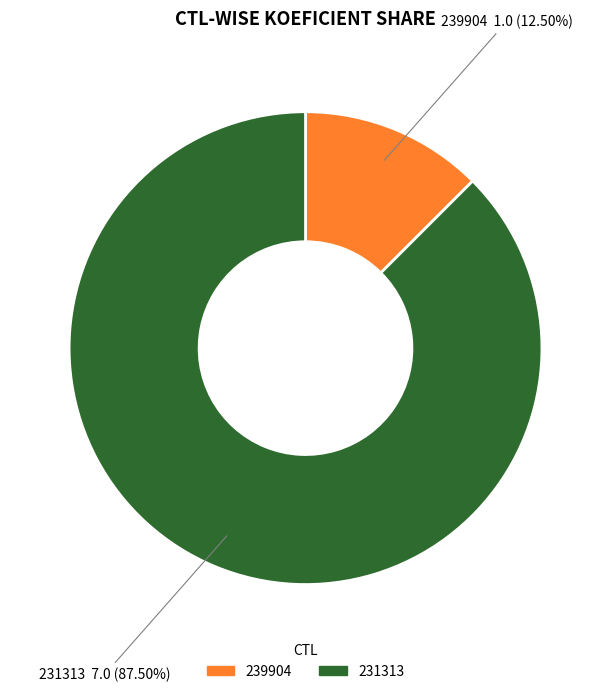

Do 231313 and 239904 together represent more than half of the pie?

Yes